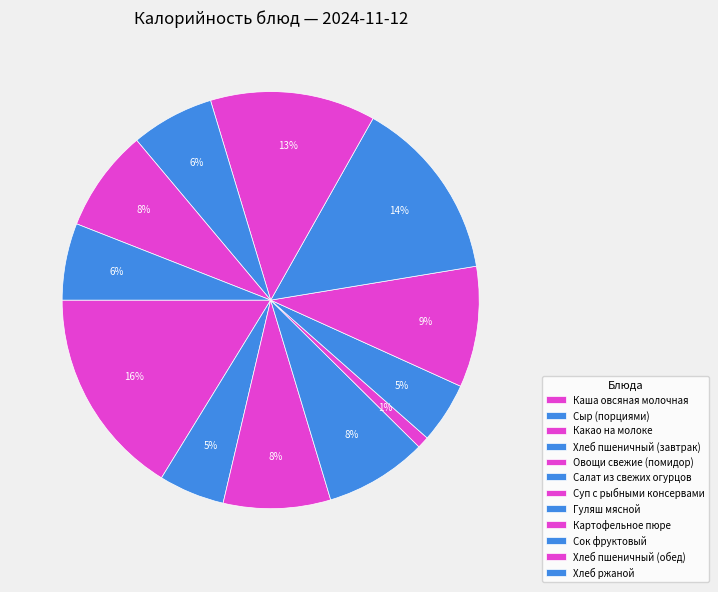

To the nearest percent, what percentage of the pie is Суп с рыбными консервами?

9%